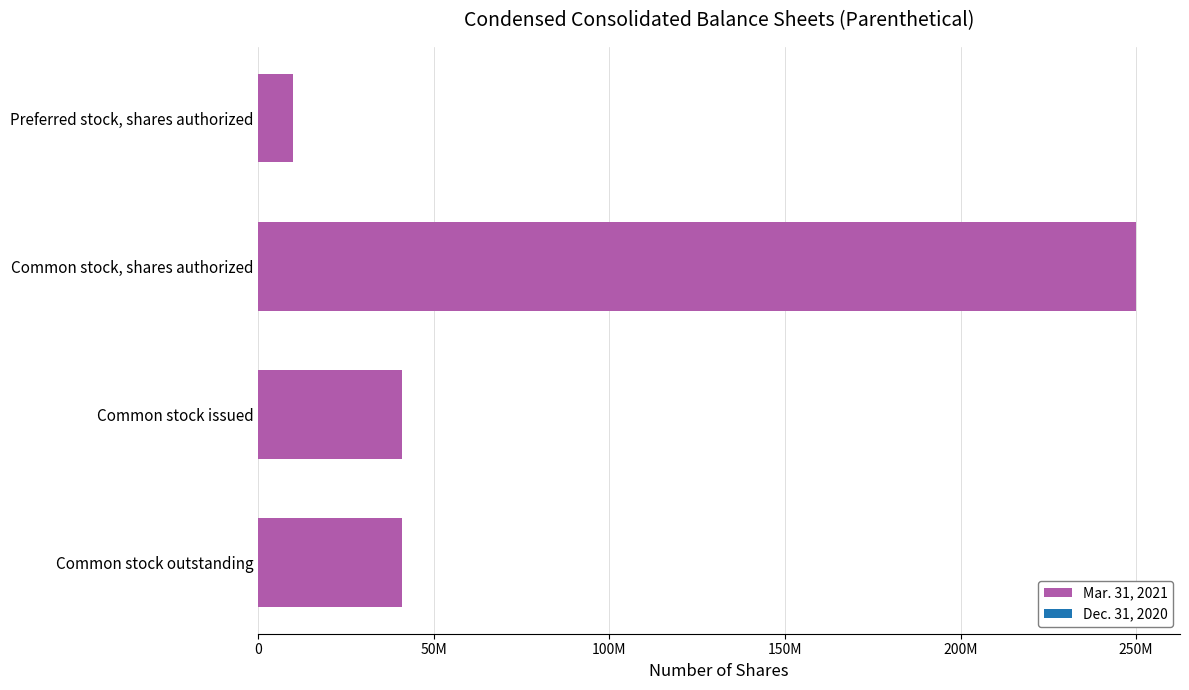

Which label corresponds to the largest value in the chart?

Common stock, shares authorized